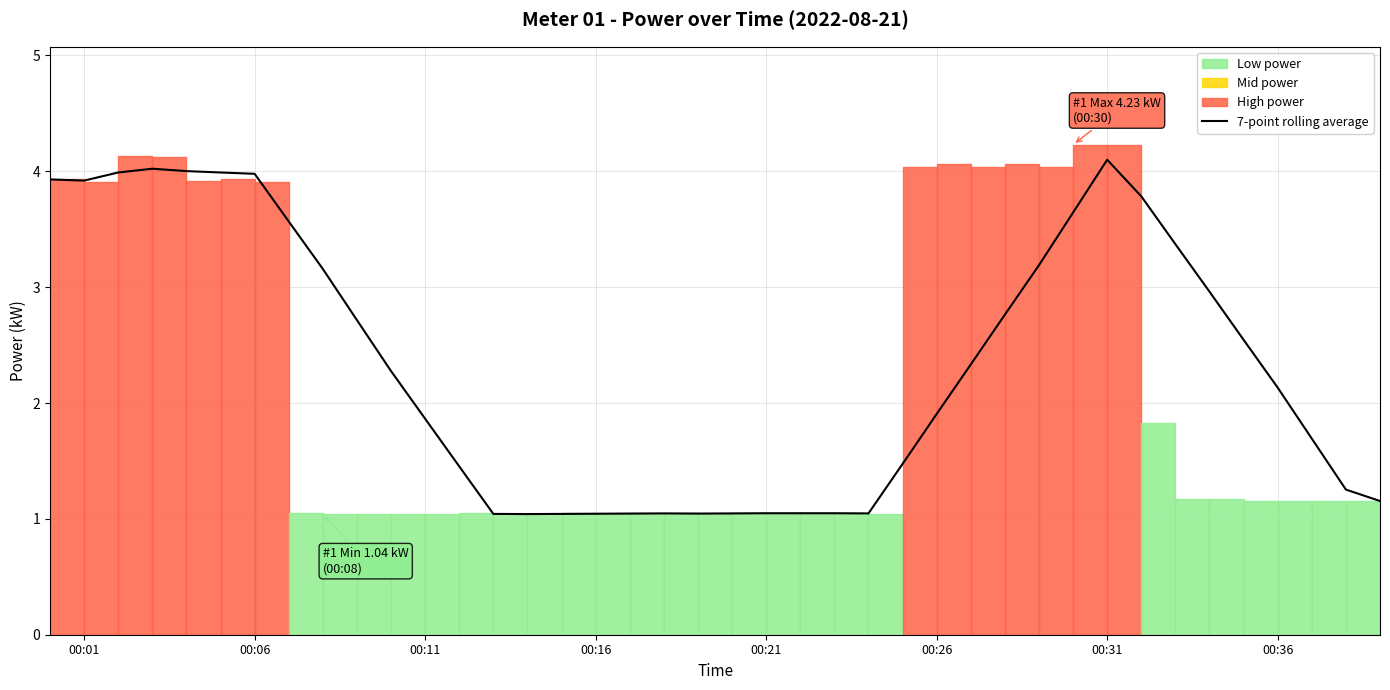

How many data points does each series have?

40